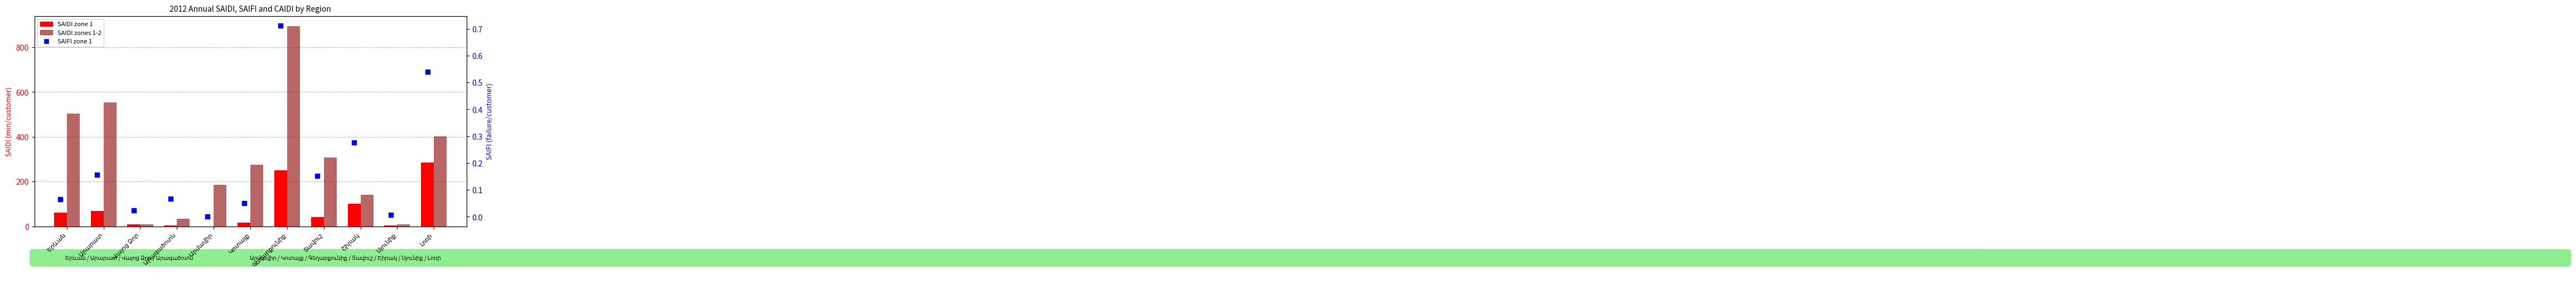

Which series has the largest total across all categories?

SAIDI zones 1-2